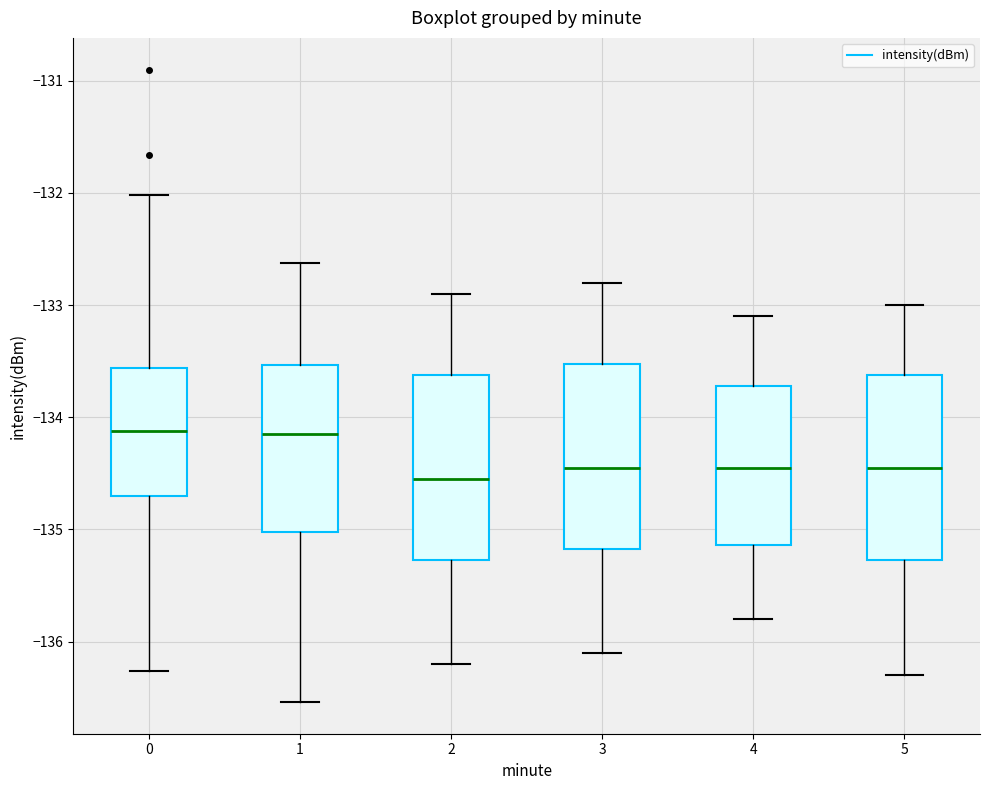

Where does the upper whisker of the box at x = 4 end on the y-axis? The values are not printed on the chart, so give them approximately, as read against the axis.

-133.1